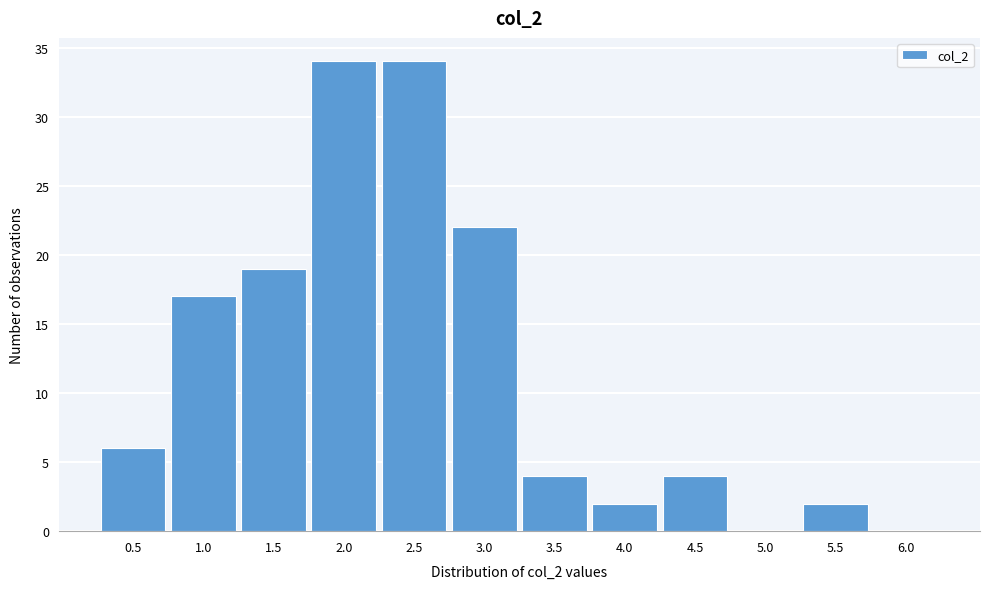

Reading left to right, transcribe all the data shown in this chart.

0.5=6	1.0=17	1.5=19	2.0=34	2.5=34	3.0=22	3.5=4	4.0=2	4.5=4	5.0=0	5.5=2	6.0=0